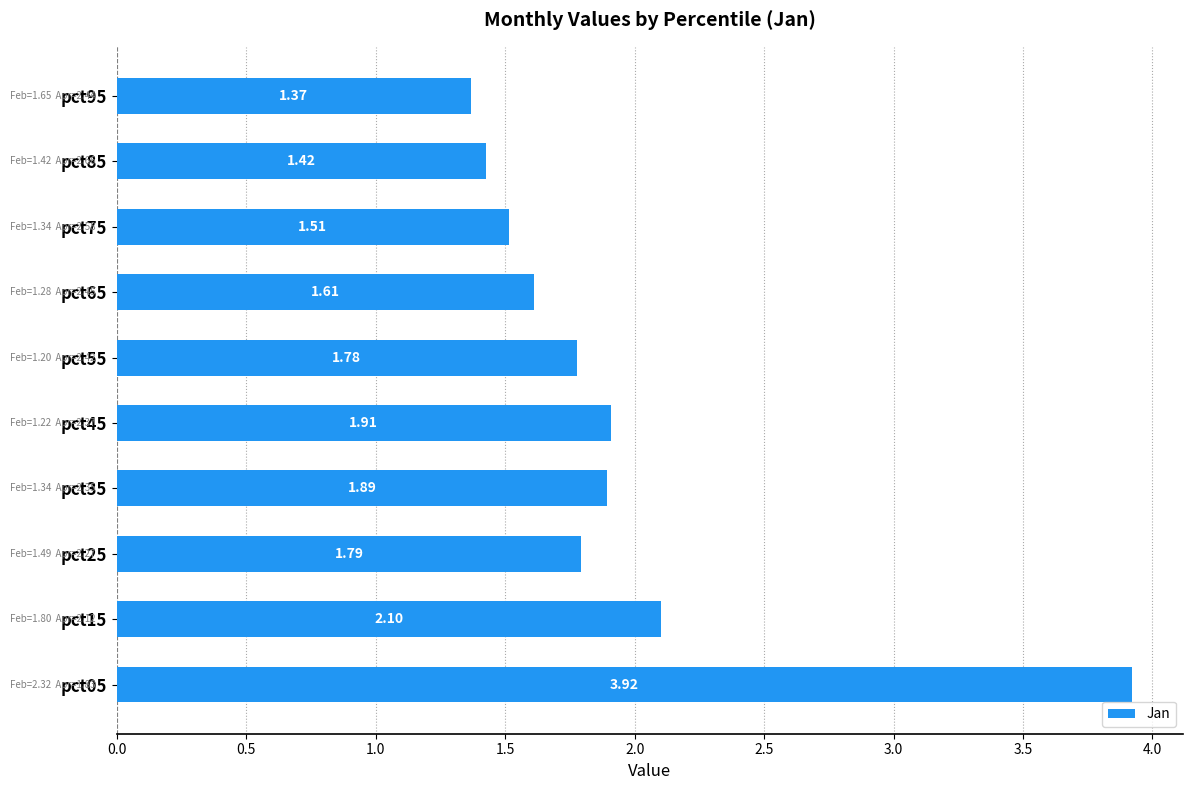

List the labels in order of value, smallest first.

pct95, pct85, pct75, pct65, pct55, pct25, pct35, pct45, pct15, pct05